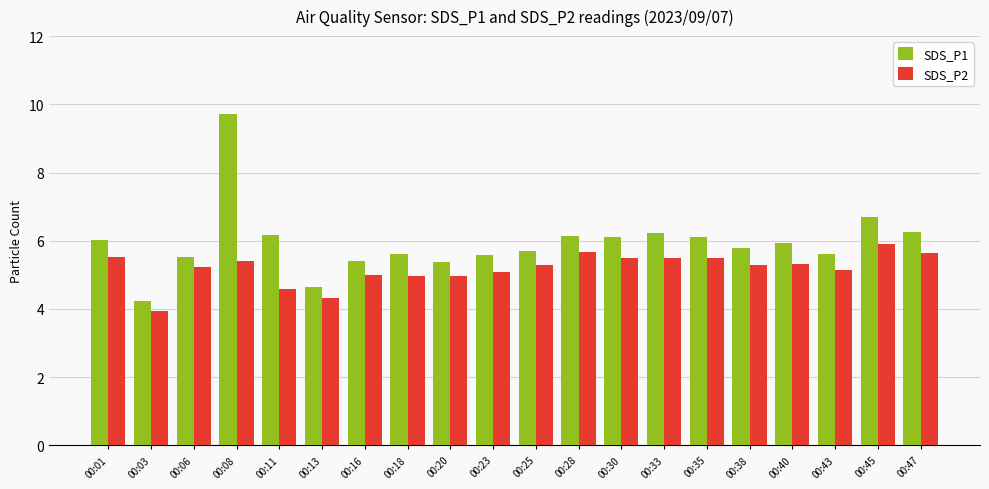

Which series has the largest total across all categories?

SDS_P1